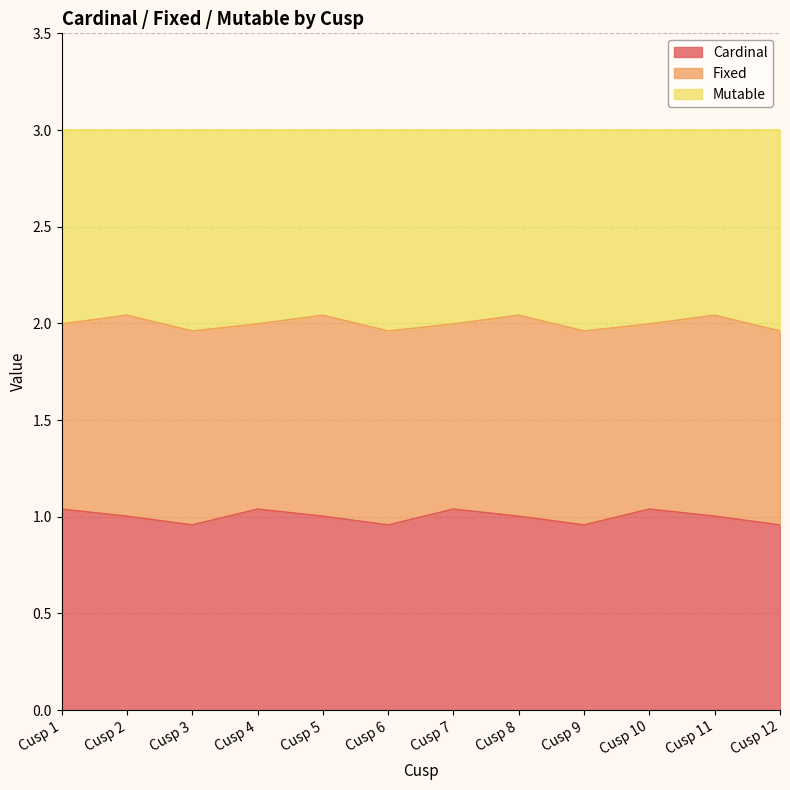

Where does the Cardinal series first go above 1?

Cusp 1